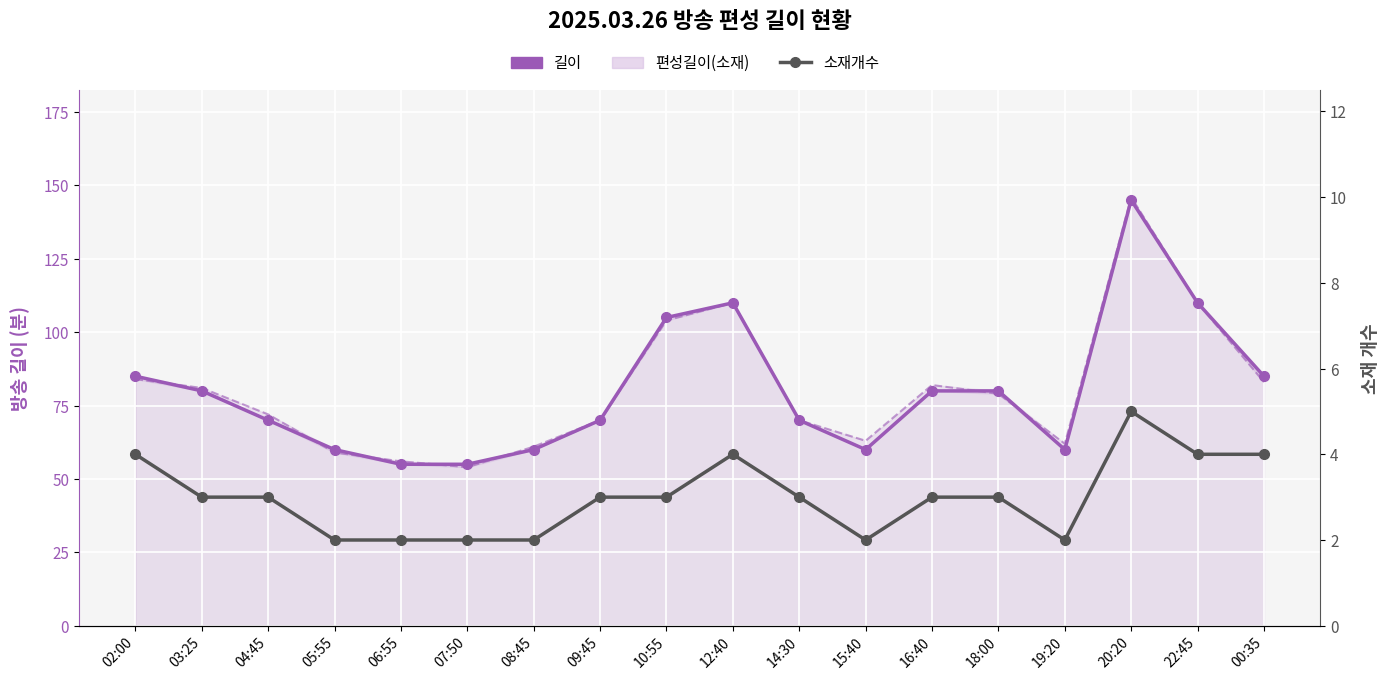

At which category is the sum across all series the highest?

20:20